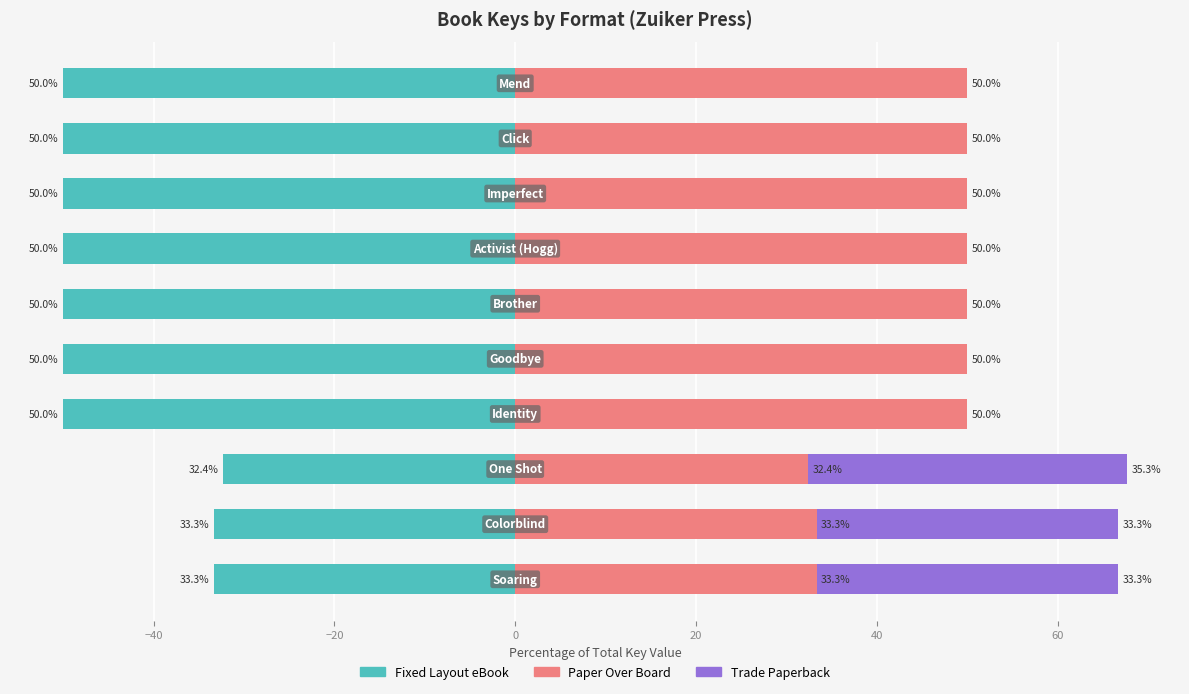

Read the Fixed Layout eBook value at 9.

-50.0